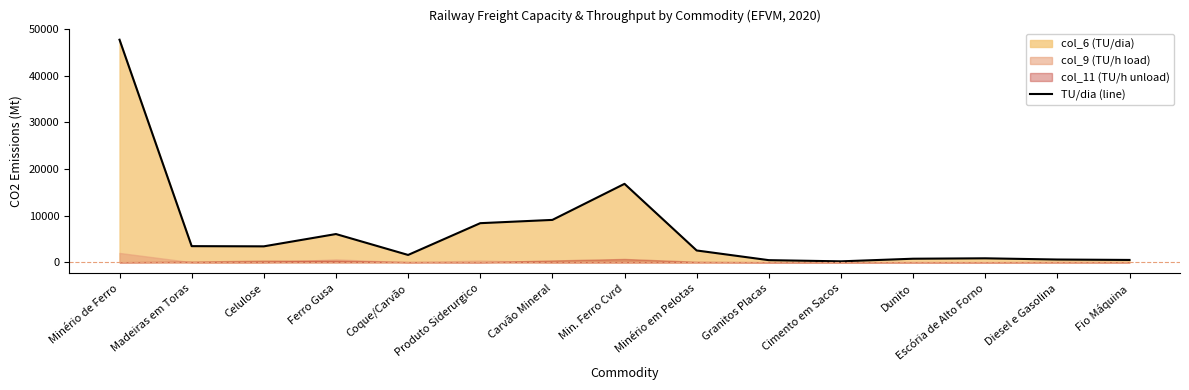

What is the smallest value displayed?

191